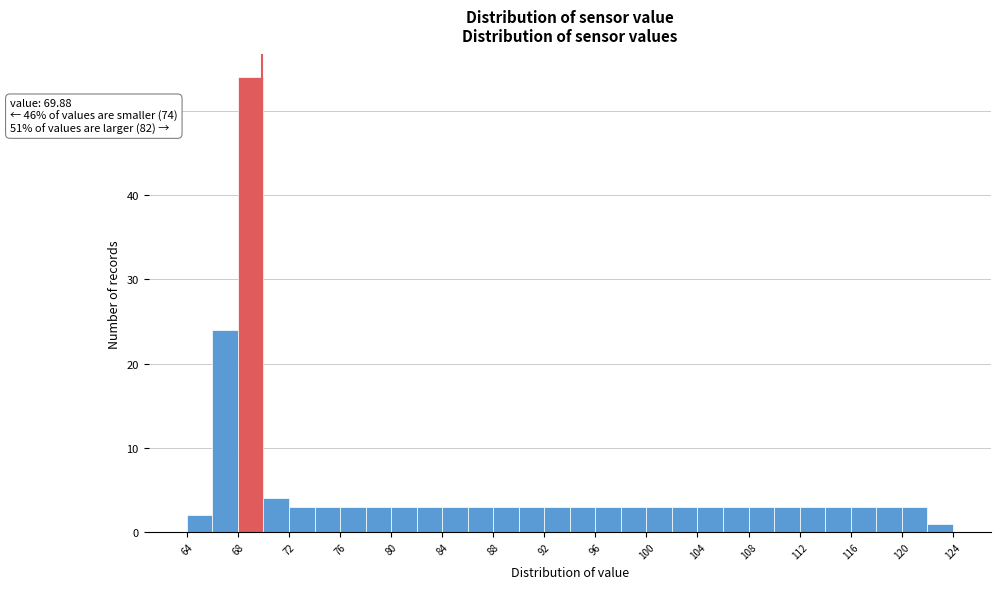

Which range on the x-axis has the tallest bar?

68 to 70